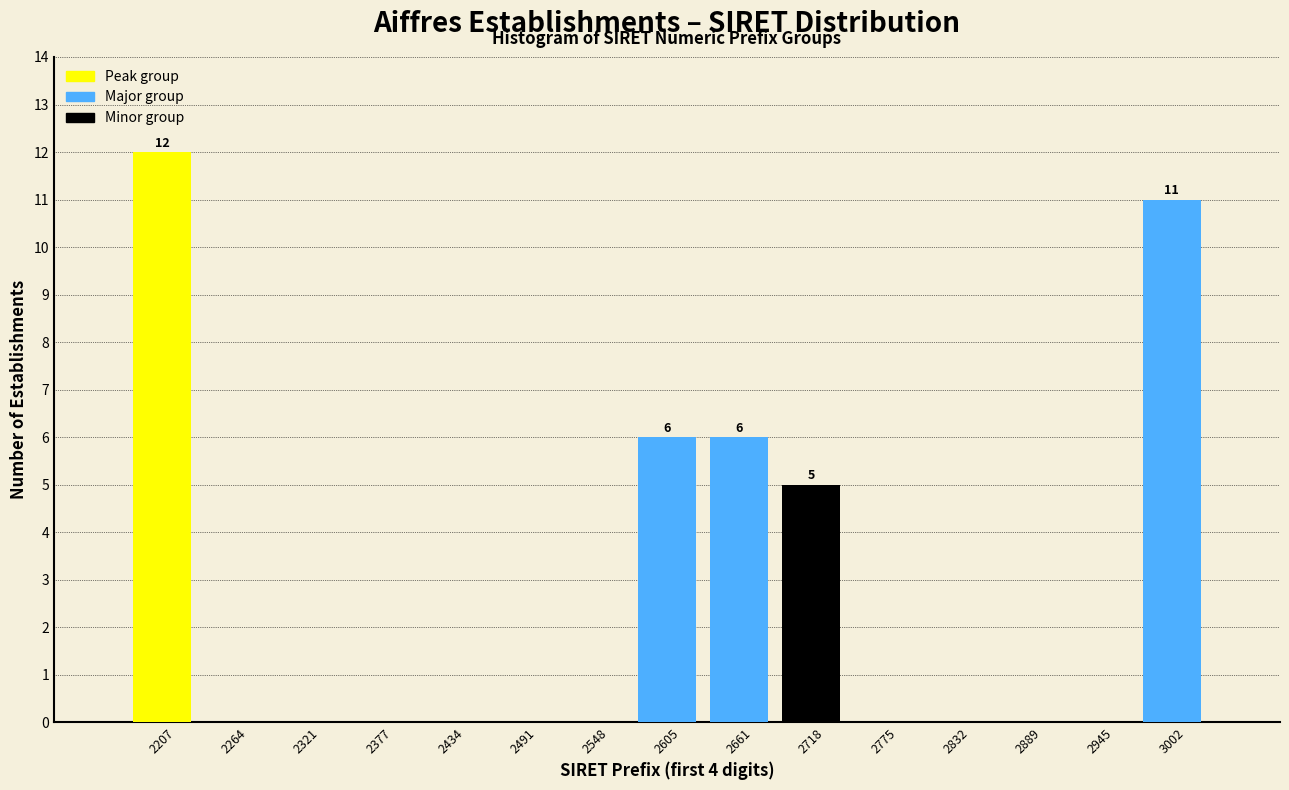

Which range on the x-axis has the tallest bar?

2180 to 2240